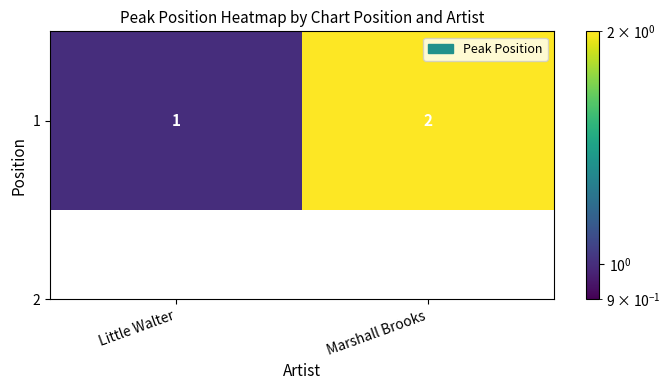

List the labels in order of value, largest first.

Marshall Brooks, Little Walter